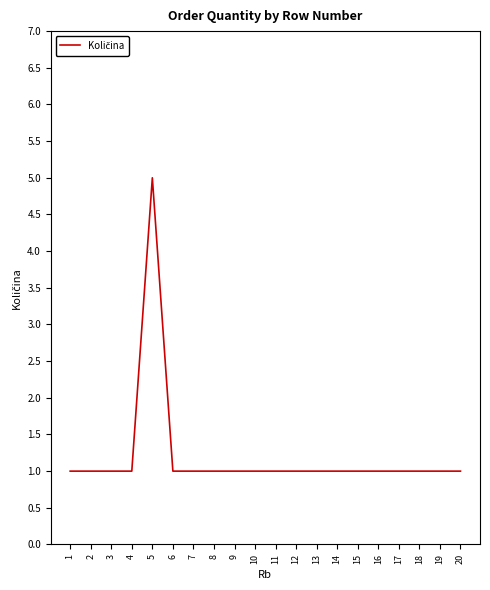

What is the greatest value displayed?

5